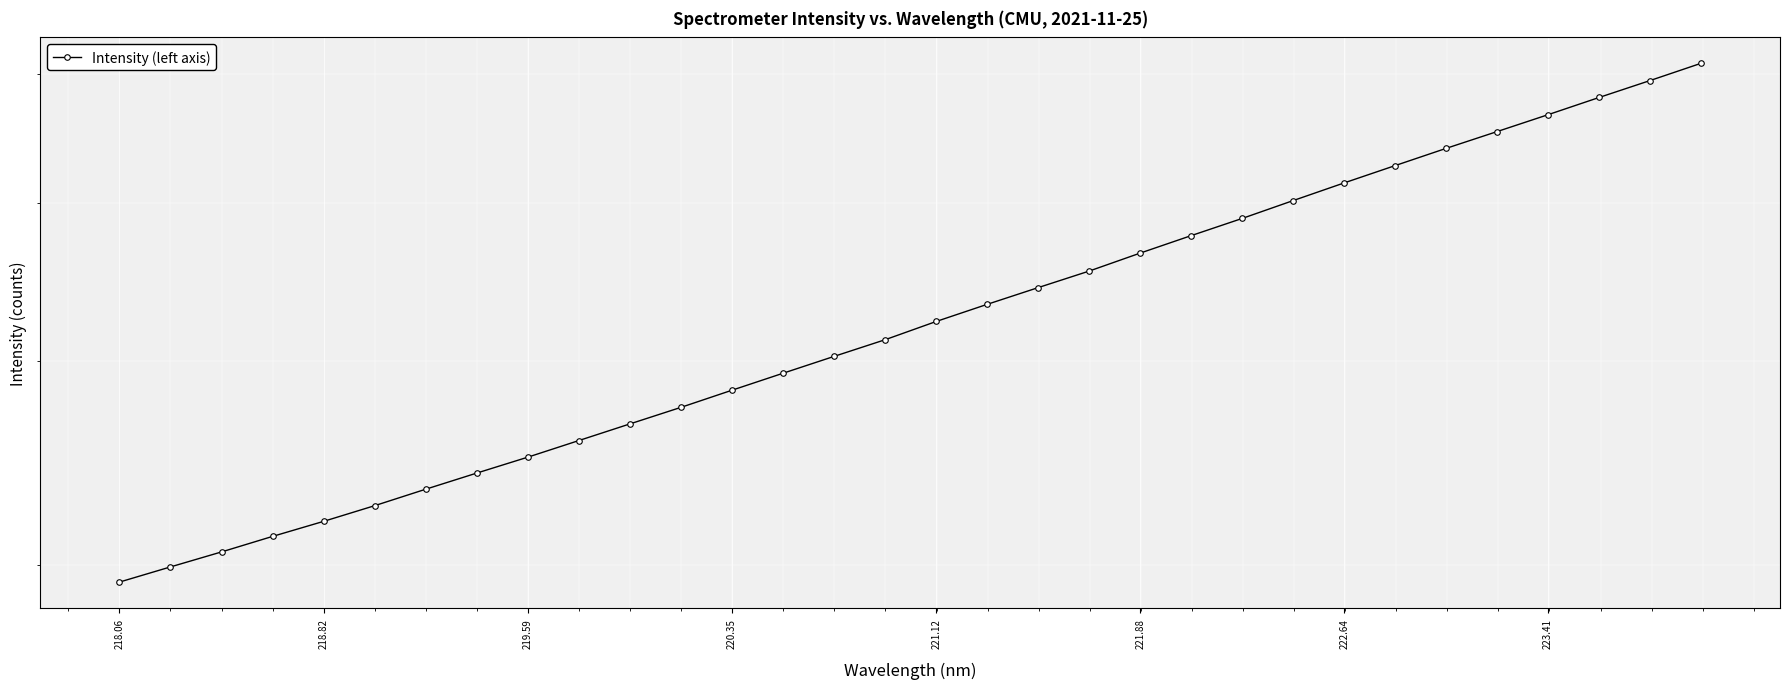

What is the value of the 16th point from the left?

4122.5